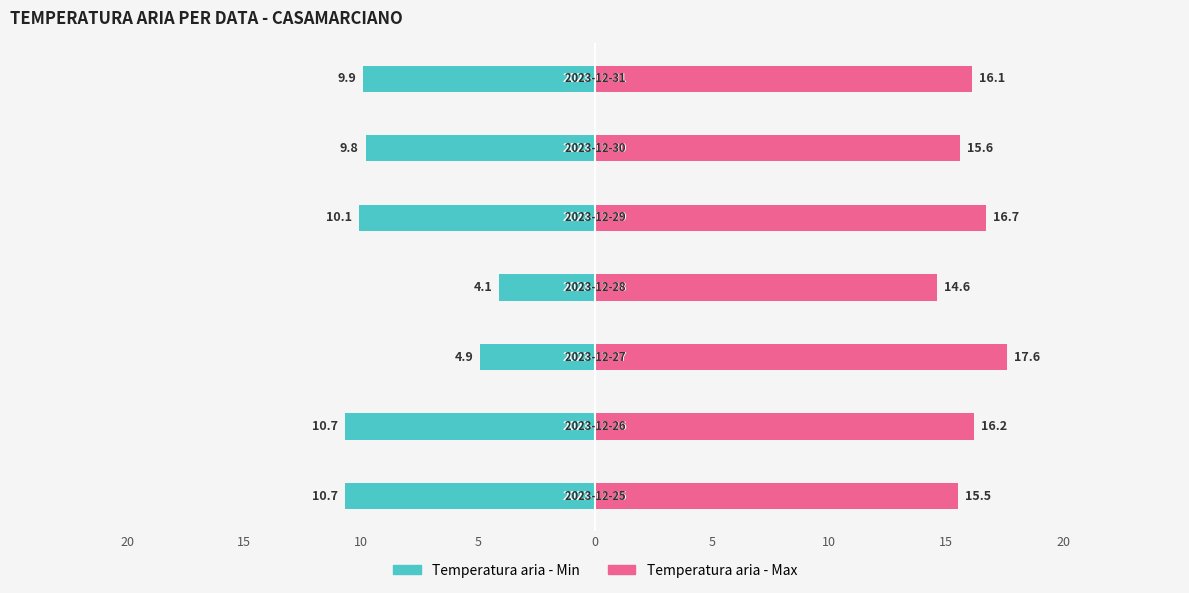

Is the value of Temperatura aria - Max at 10 greater than the value of Temperatura aria - Min at 15?

Yes